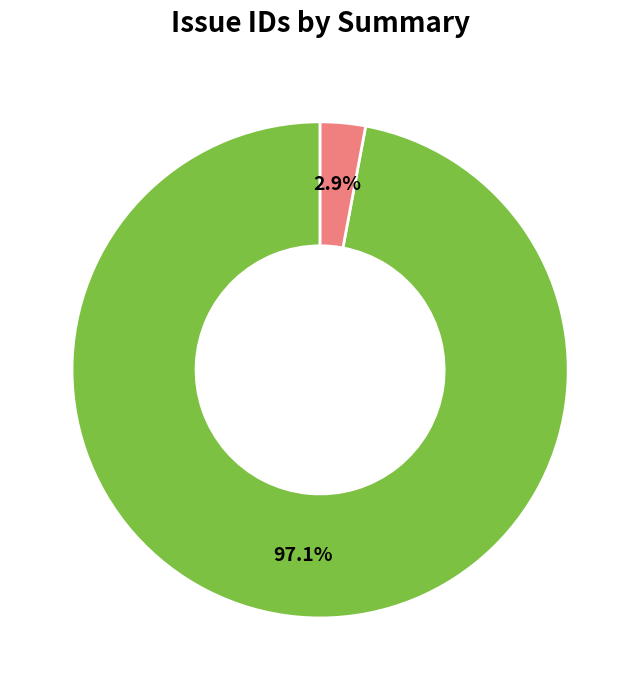

Is there a majority slice in this chart?

Yes